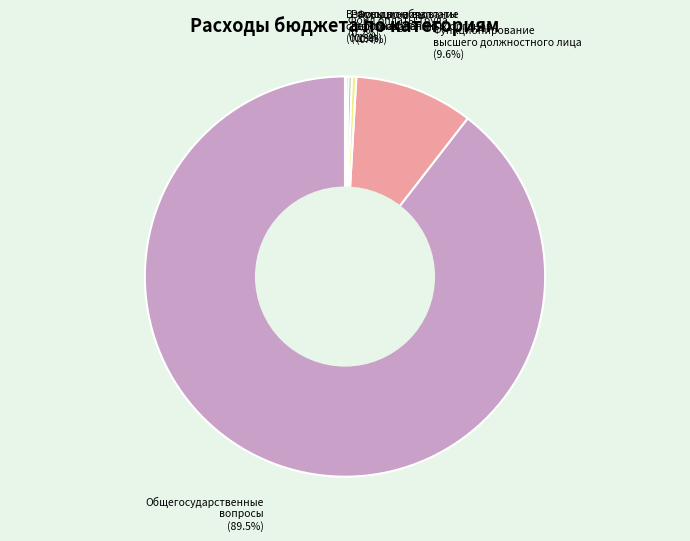

Combined, do Функционирование высшего должностного лица and Общегосударственные вопросы account for over 50%?

Yes